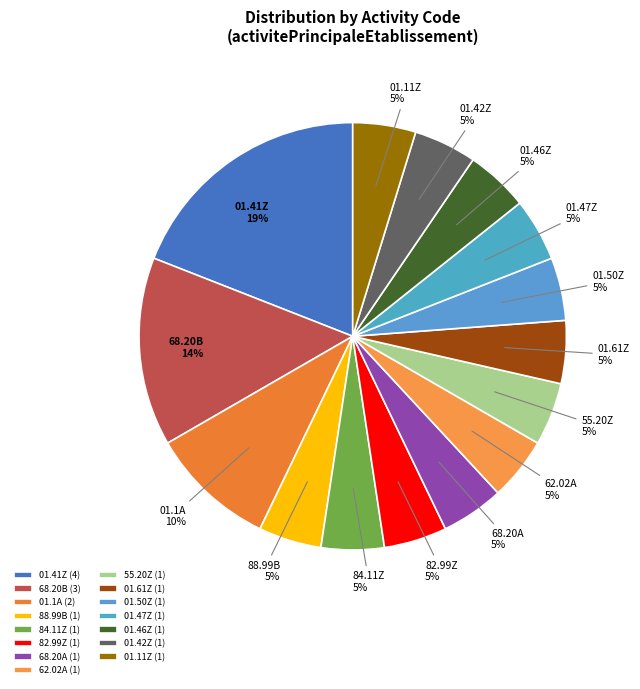

Do 84.11Z and 01.46Z together represent more than half of the pie?

No